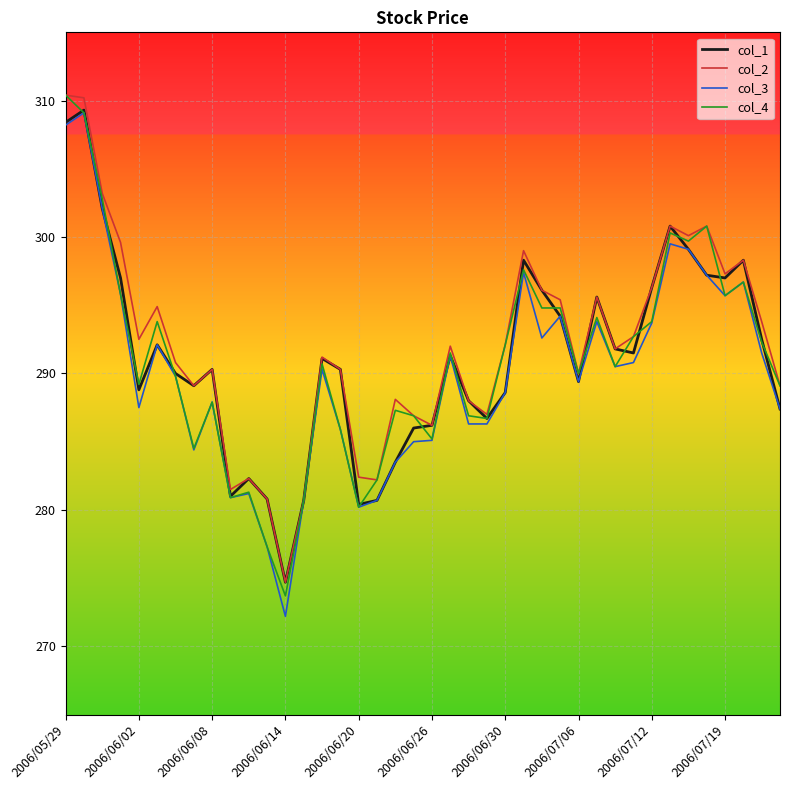

What is the minimum value for col_3?

272.2